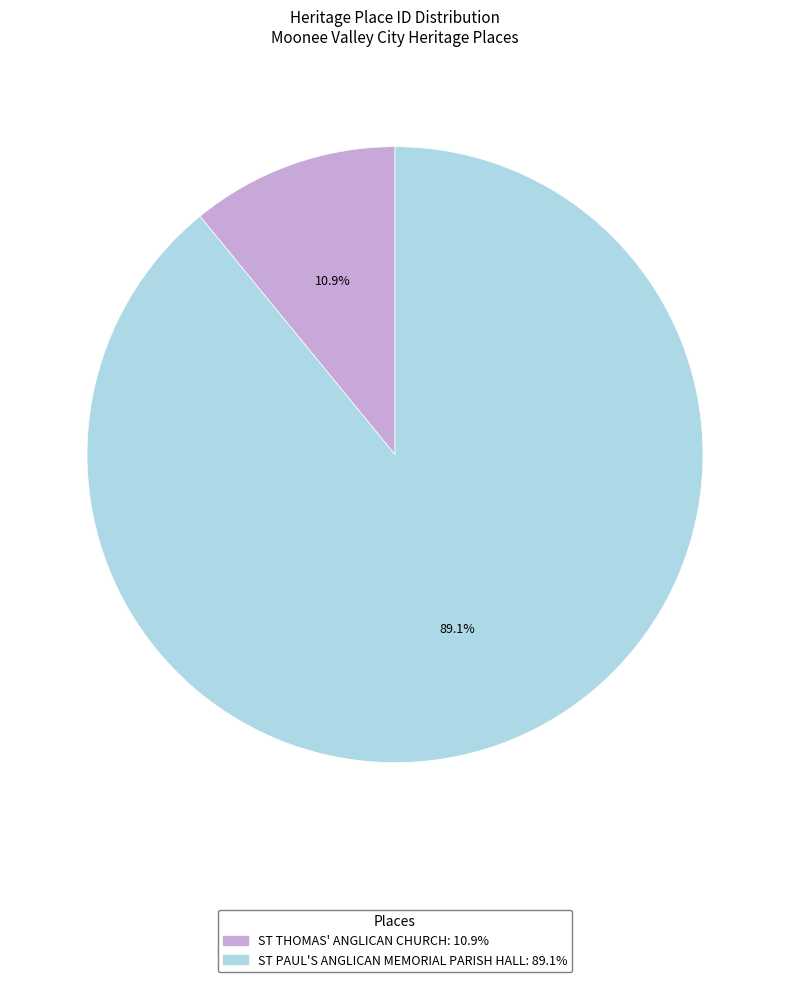

To the nearest percent, what portion does ST THOMAS' ANGLICAN CHURCH represent?

11%